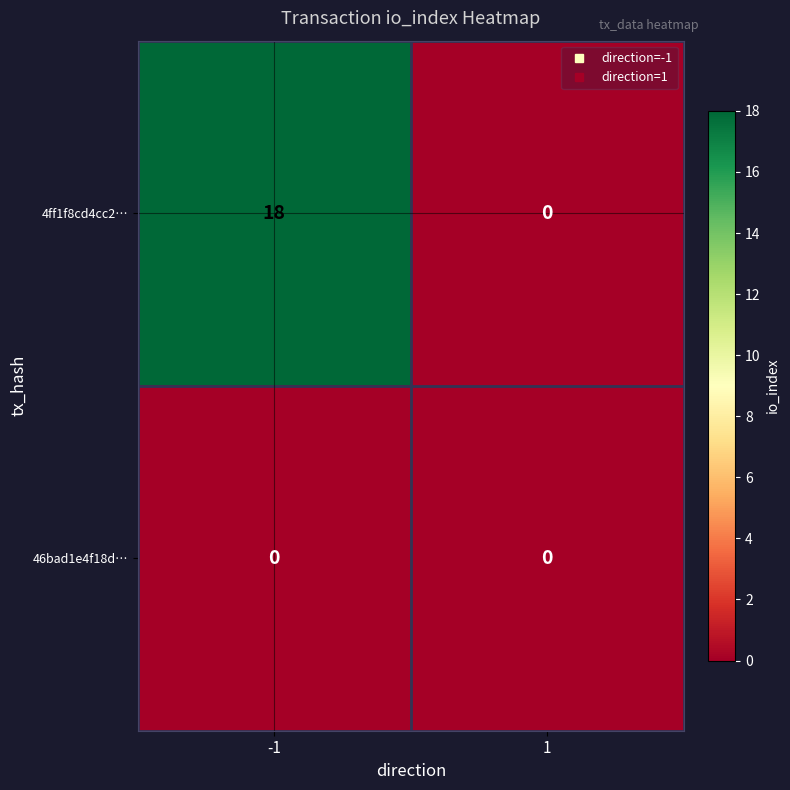

What is the maximum value shown in the chart?

18